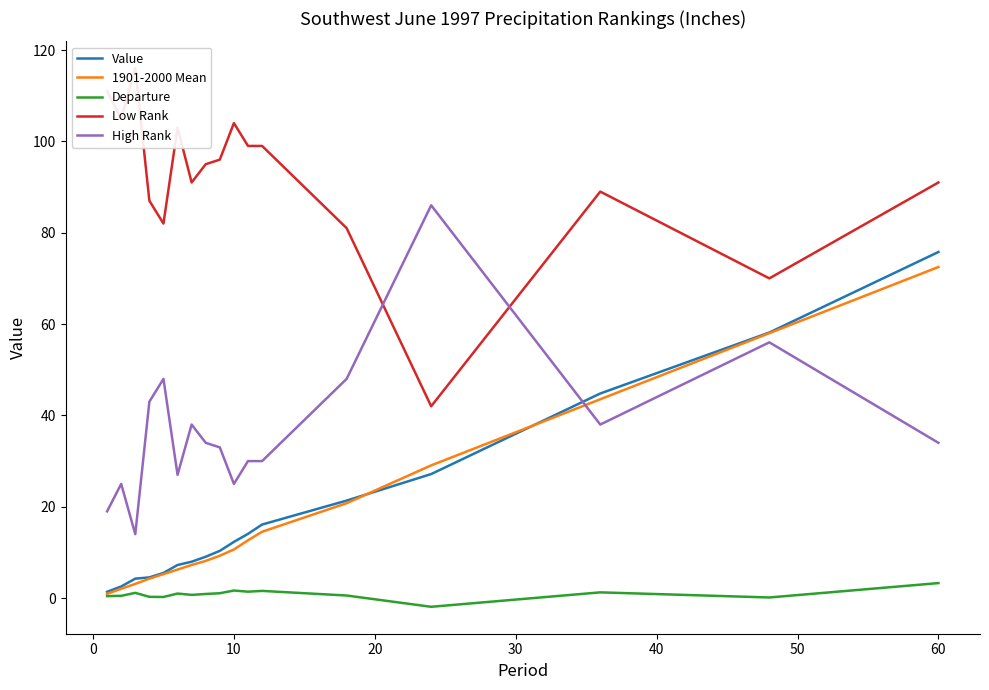

What is the greatest value displayed?

116.0